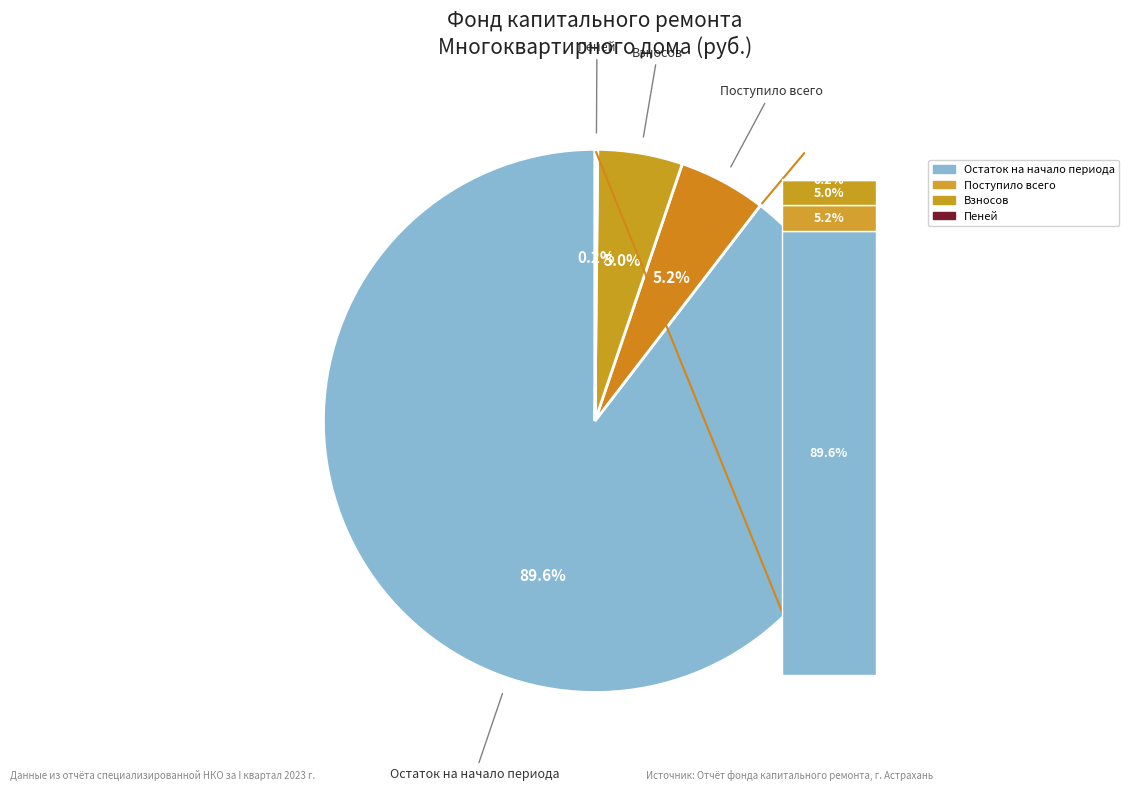

Do Остаток на начало периода and Поступило всего together represent more than half of the pie?

Yes